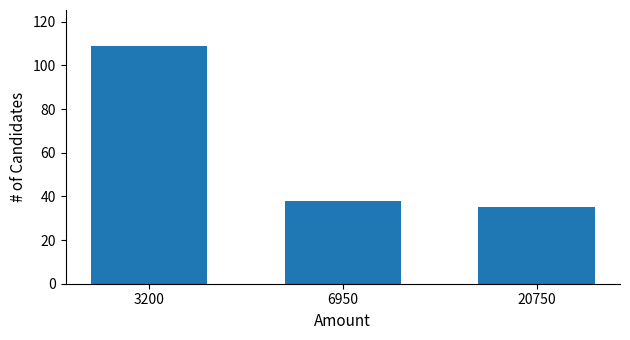

What is the difference between the values at 3200 and 6950?

71